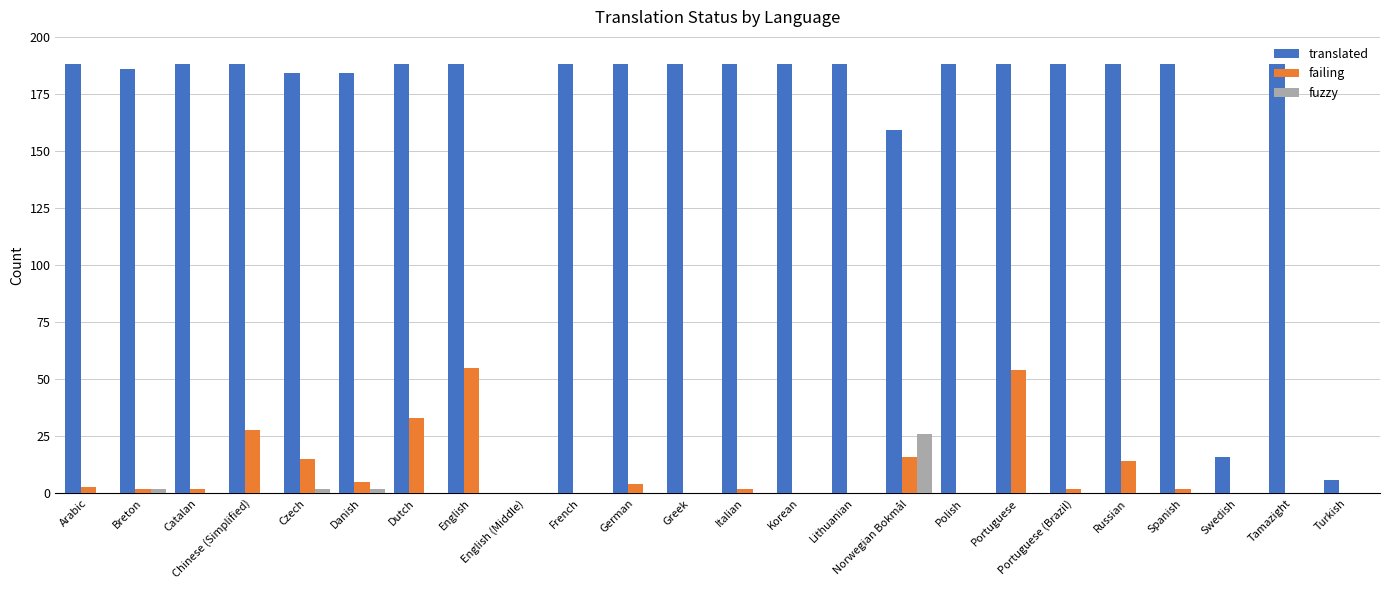

What is the sum of all failing values?

237